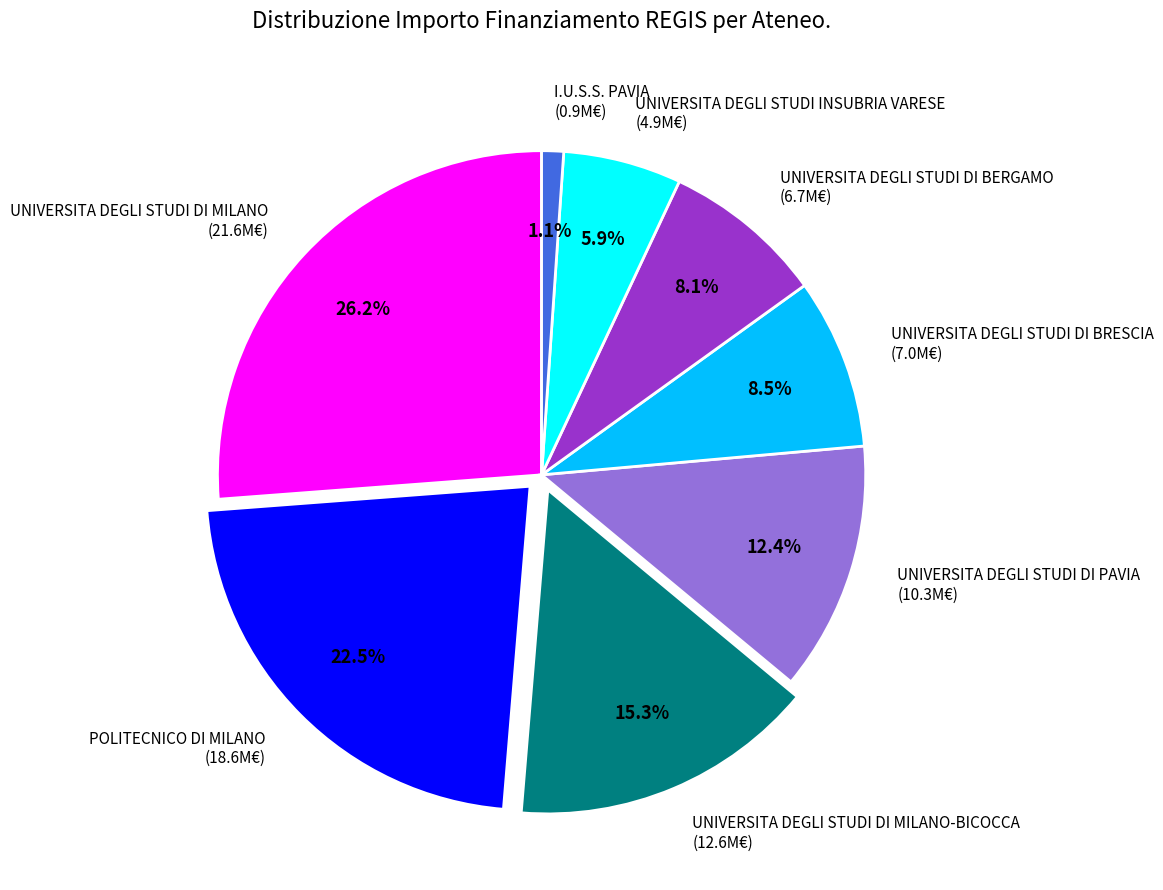

Between POLITECNICO DI MILANO and UNIVERSITA DEGLI STUDI INSUBRIA VARESE, which is larger?

POLITECNICO DI MILANO